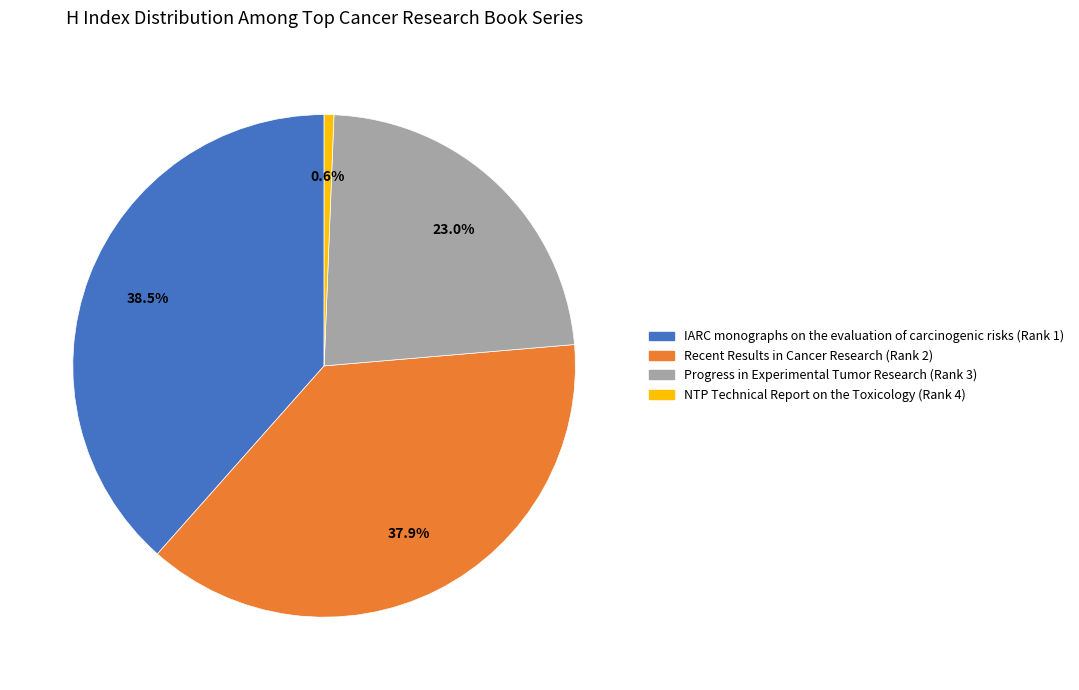

What percentage is the Recent Results in Cancer Research (Rank 2) slice, to the nearest percent?

38%